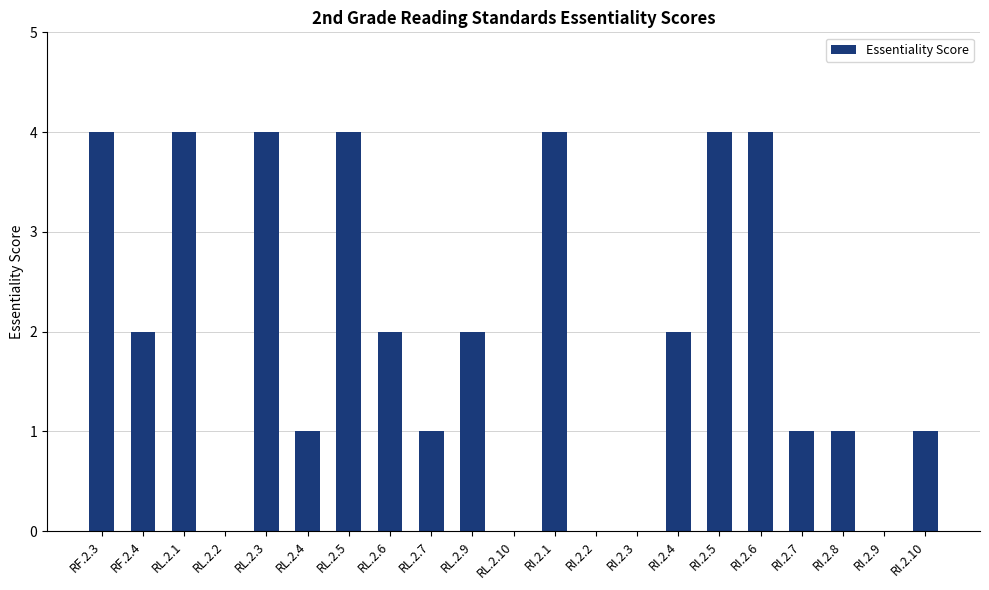

What is the maximum value shown in the chart?

4